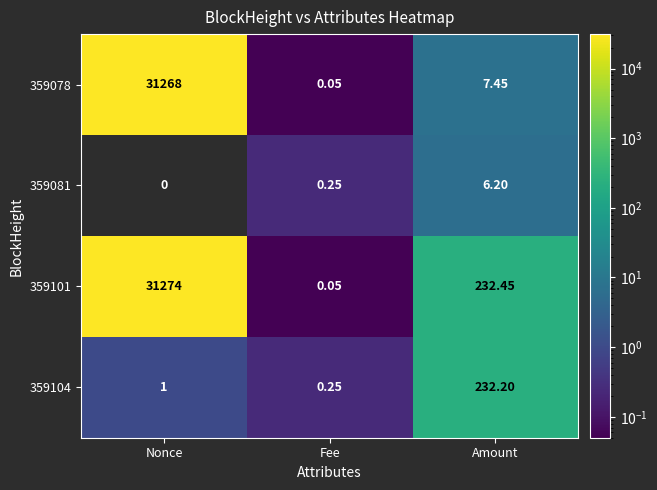

List the labels in order of 359104 value, largest first.

Amount, Nonce, Fee